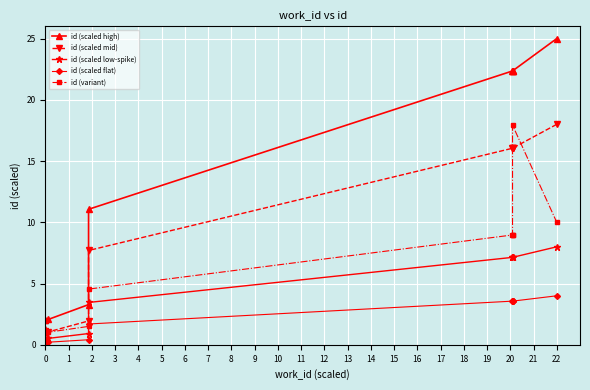

What is the value of the id (scaled high) point at the 8th from the left?

22.4